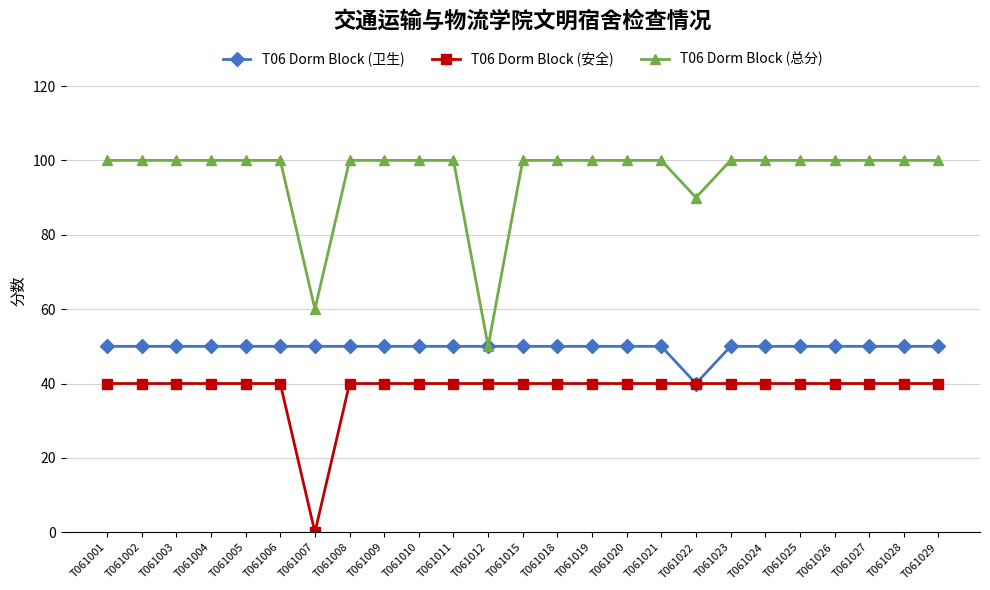

True or false: T06 Dorm Block (总分) has a value of 88 at T061012.

False